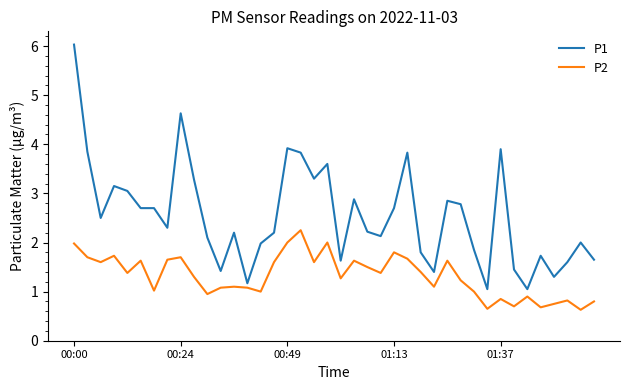

What is the difference between the maximum and minimum values in the P1 series?

5.0